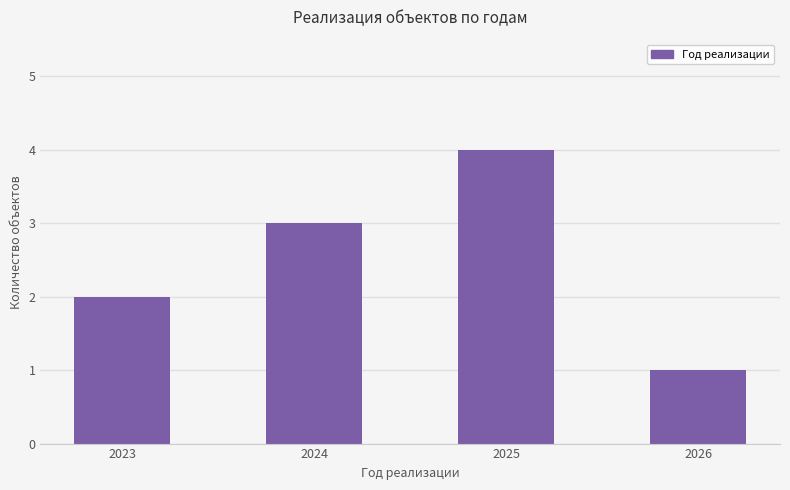

What is the difference between the values at 2023 and 2026?

1